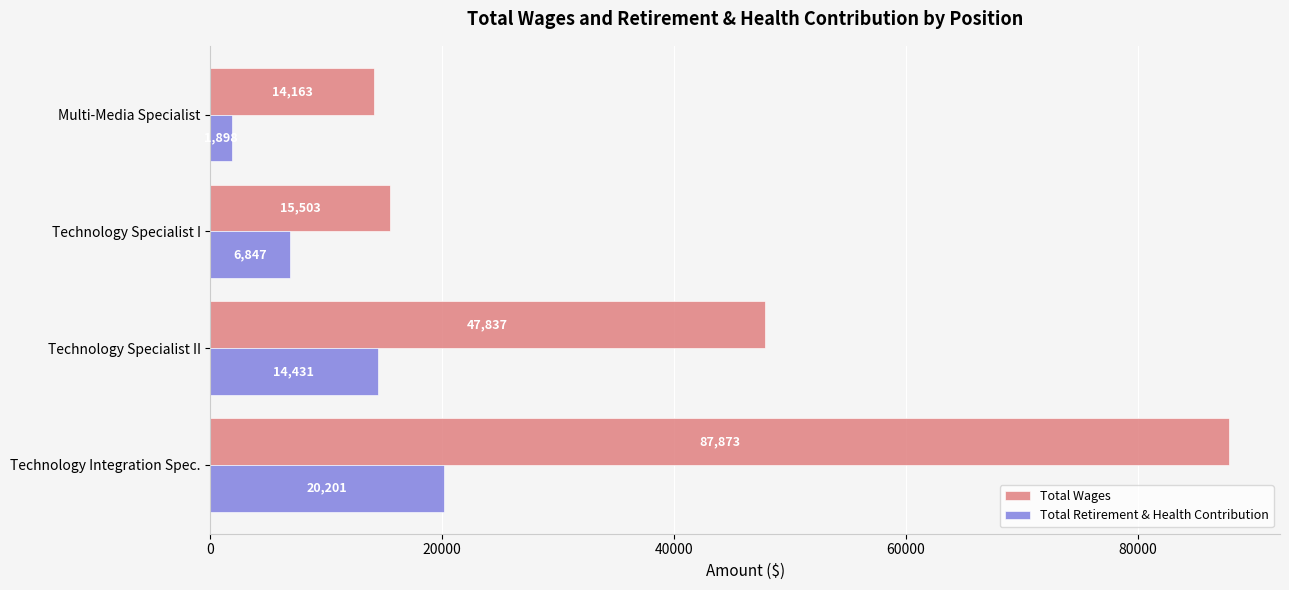

What is the smallest value displayed?

1898